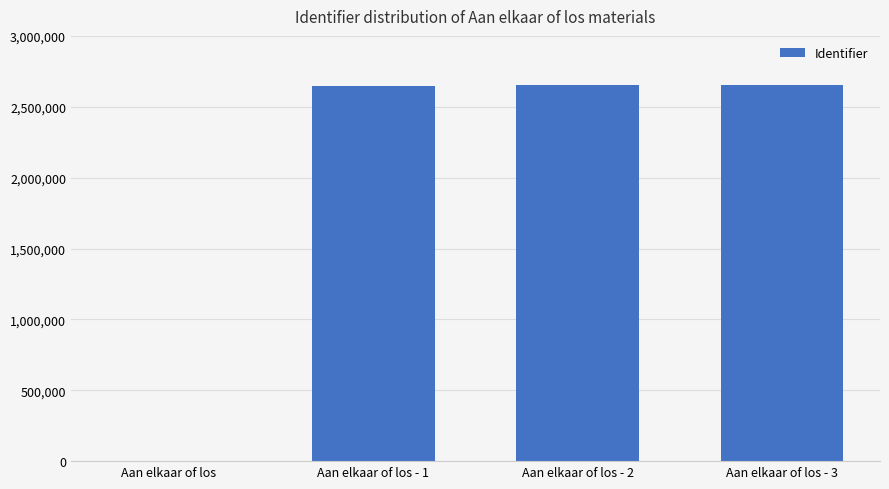

What is the ratio of the value at Aan elkaar of los - 1 to the value at Aan elkaar of los - 3?

1.0